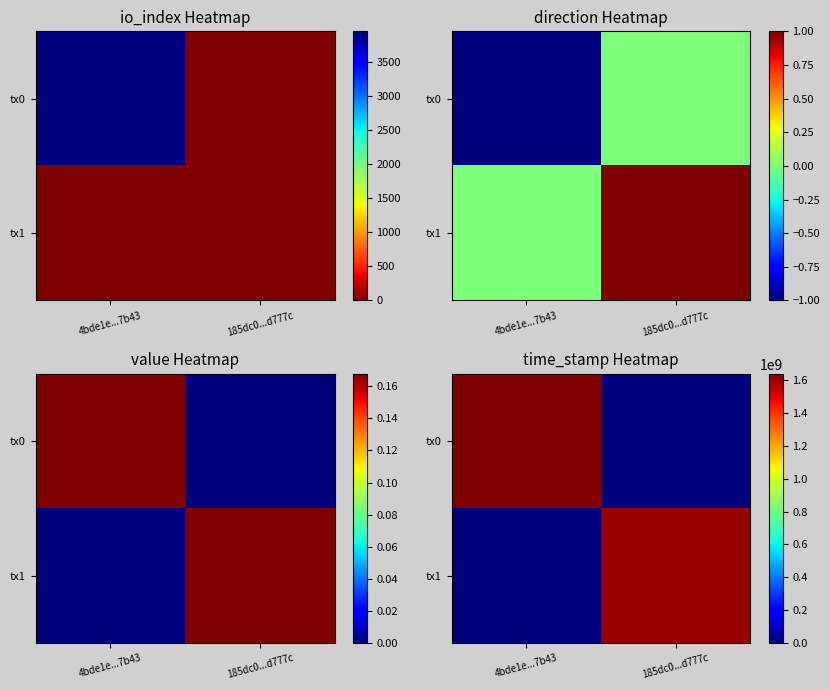

At which category is the sum across all series the highest?

4bde1e...7b43